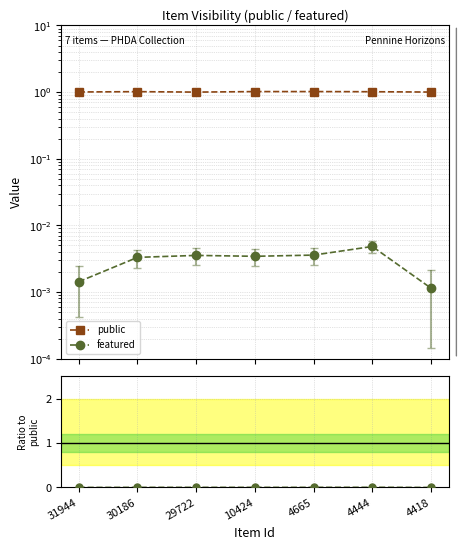

Reading left to right, list all the values displayed in this chart.

public: 31944=1.0	30186=1.0	29722=1.0	10424=1.0	4665=1.0	4444=1.0	4418=1.0
featured: 31944=0.0	30186=0.0	29722=0.0	10424=0.0	4665=0.0	4444=0.0	4418=0.0
featured/public: 31944=0.0	30186=0.0	29722=0.0	10424=0.0	4665=0.0	4444=0.0	4418=0.0